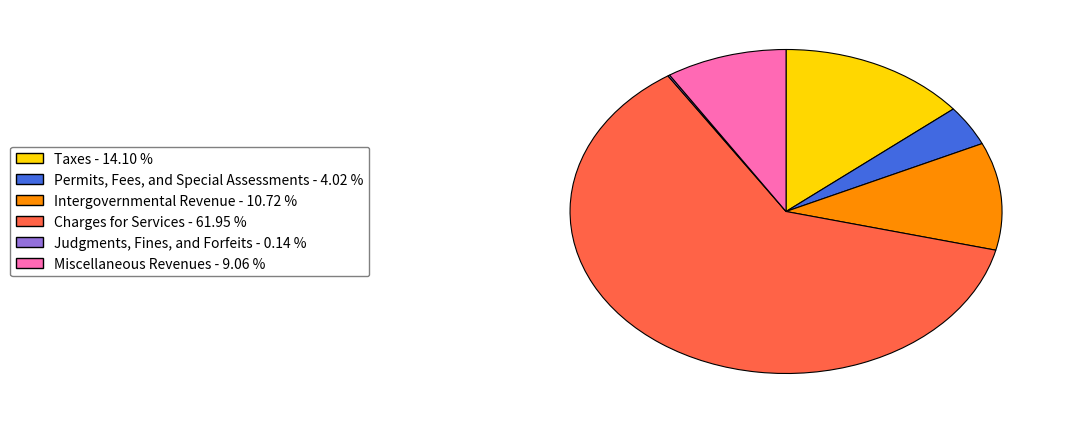

Which category has the biggest portion of the pie?

Charges for Services